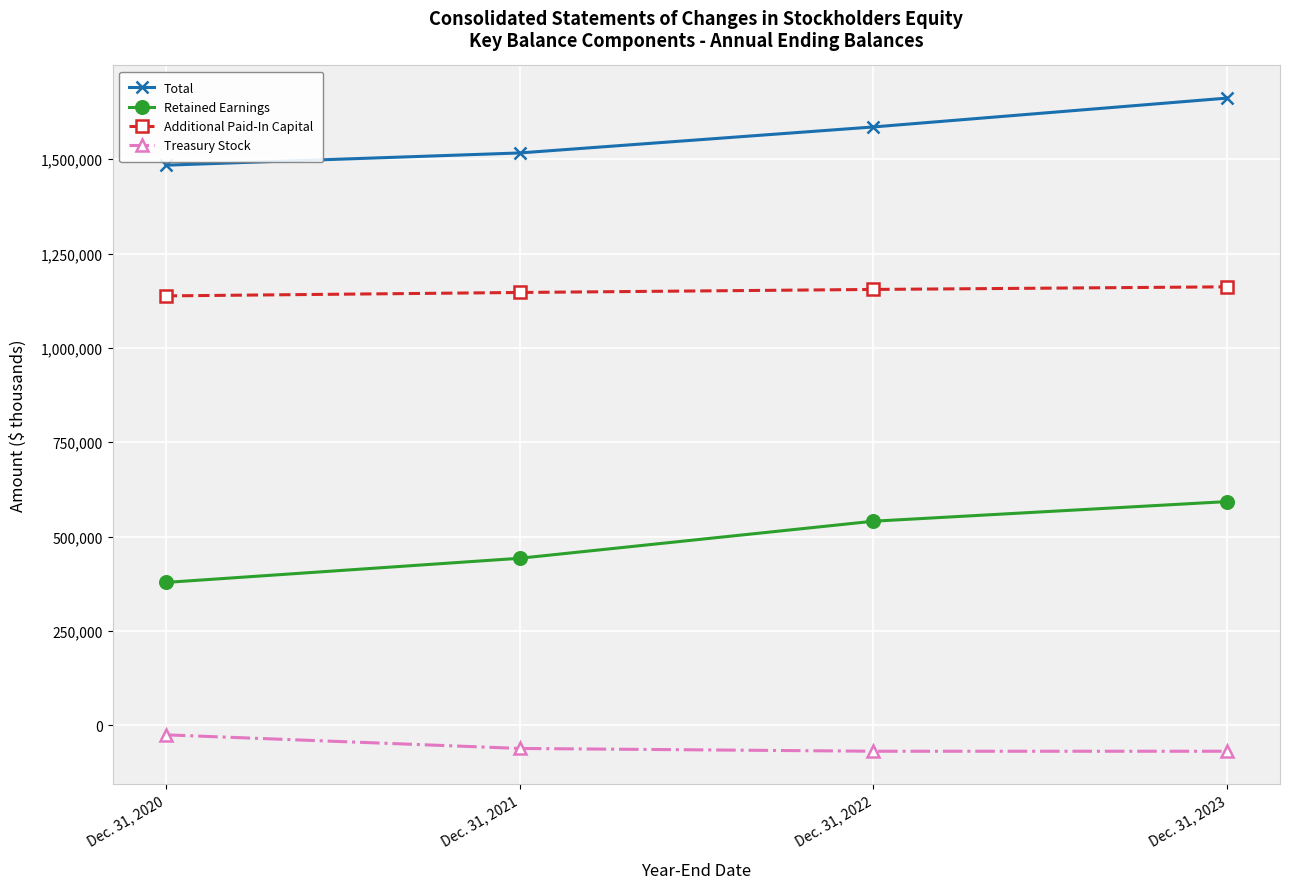

True or false: Total and Treasury Stock cross at least once.

False